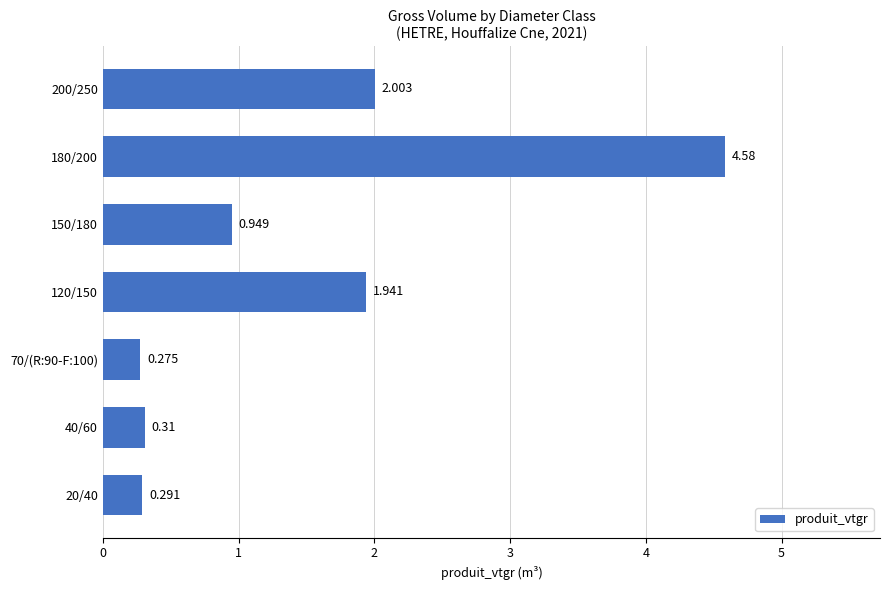

What is the average value?

1.5